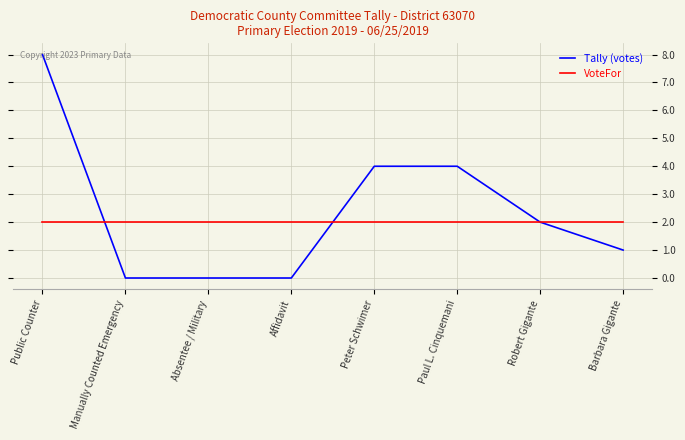

How many Tally (votes) values are between 0 and 4?

7